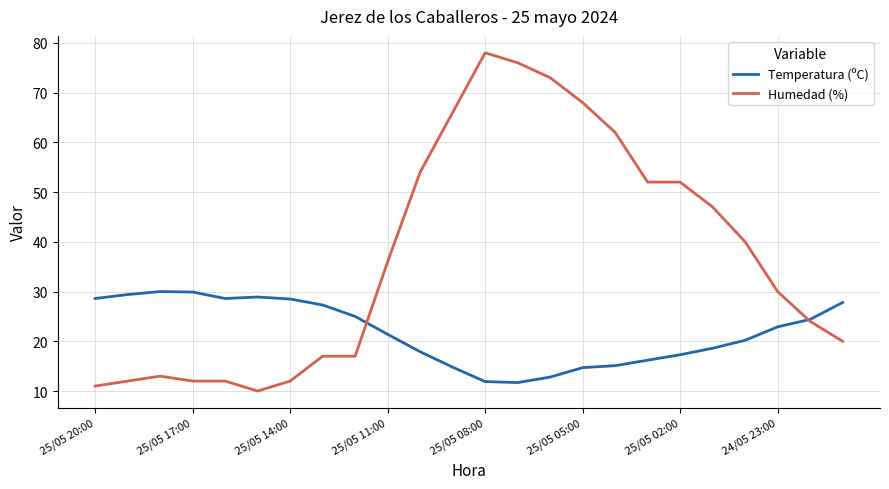

Which series has the largest total across all categories?

Humedad (%)